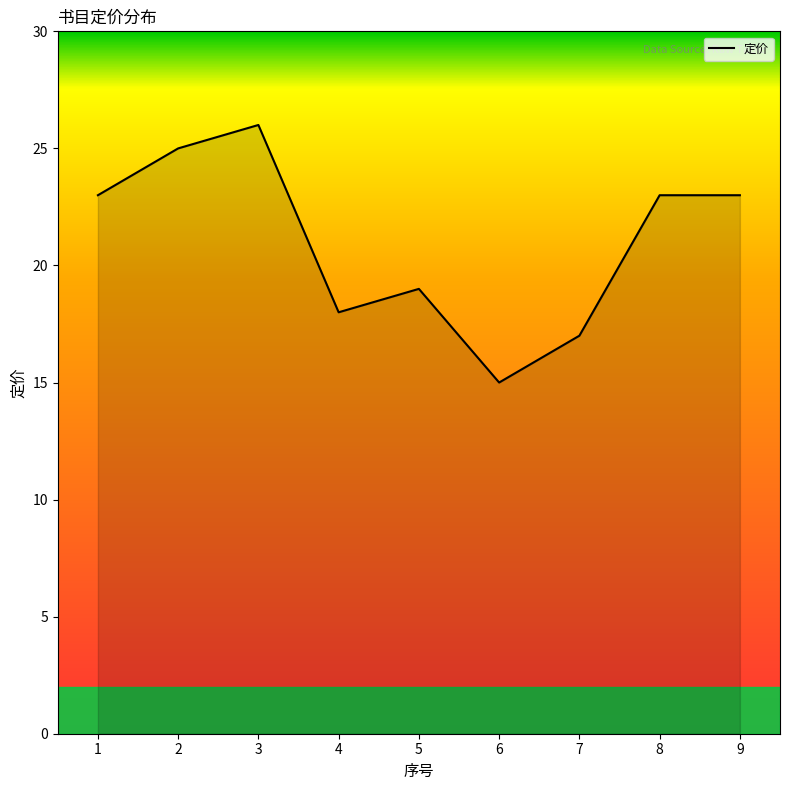

At which label is the value closest to 20?

5